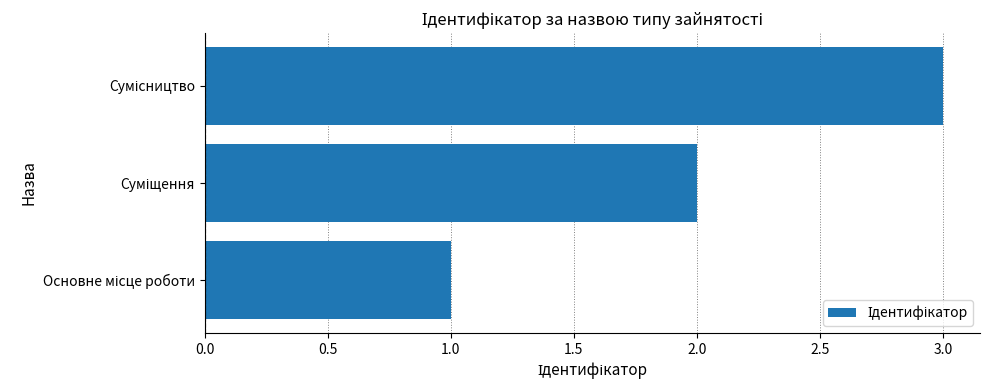

What is the sum of all values?

6